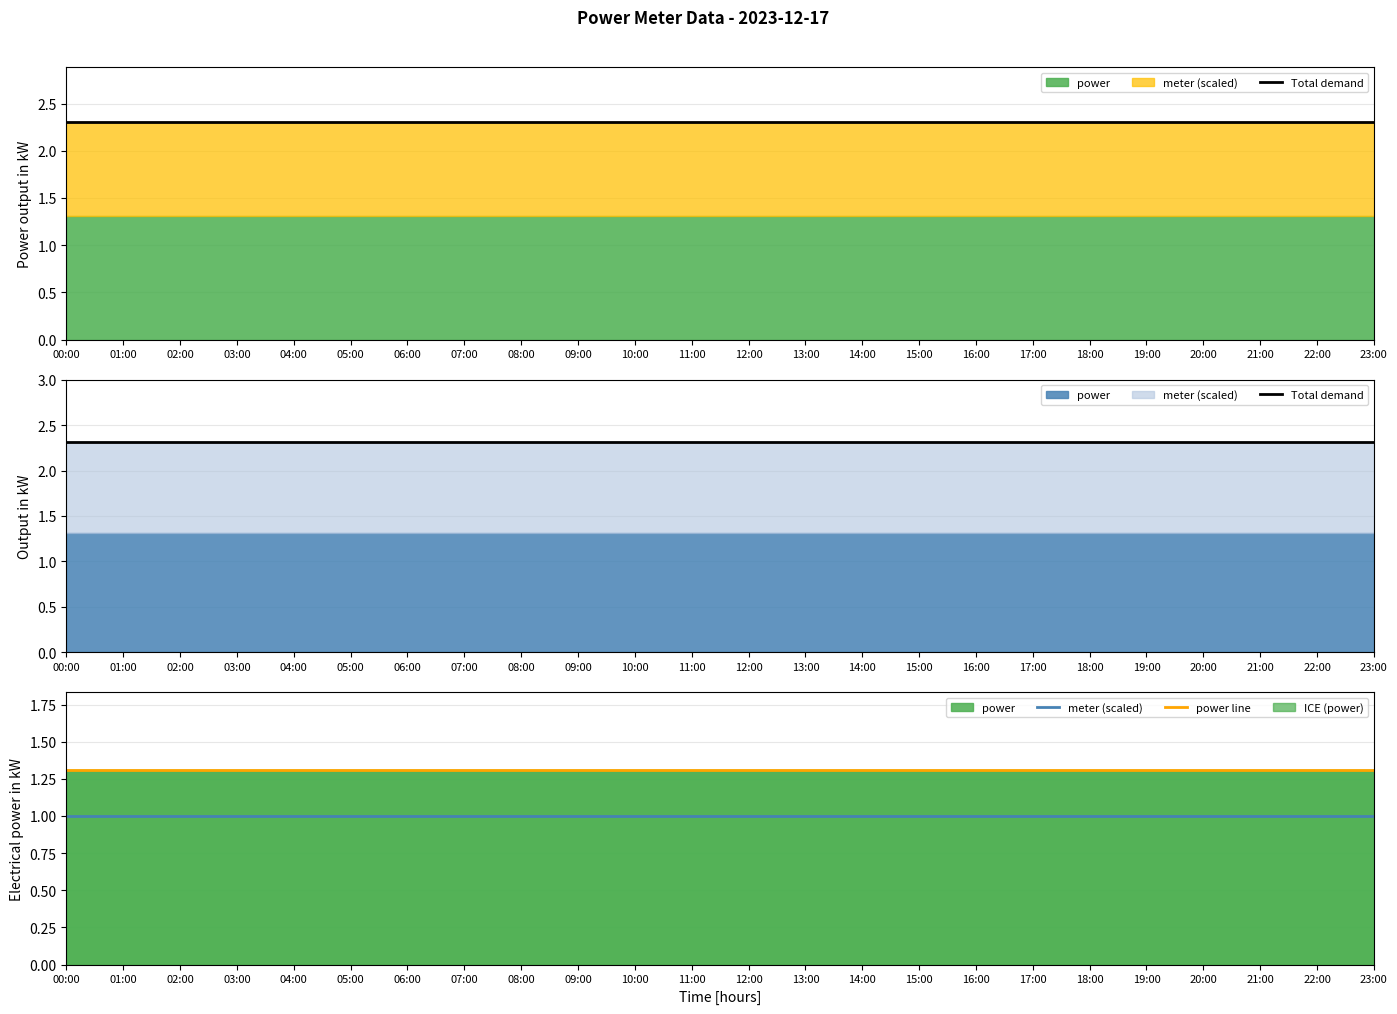

List the labels in order of Total demand value, largest first.

00:00, 01:00, 02:00, 03:00, 04:00, 05:00, 06:00, 07:00, 08:00, 09:00, 10:00, 11:00, 12:00, 13:00, 14:00, 15:00, 16:00, 17:00, 18:00, 19:00, 20:00, 21:00, 22:00, 23:00